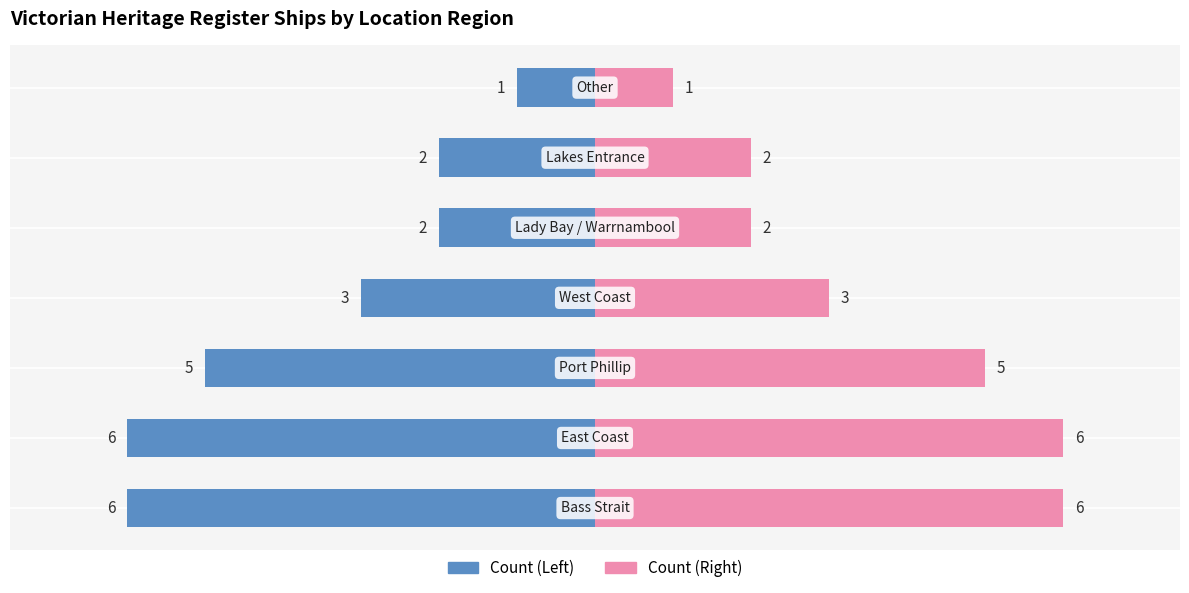

Are the bars horizontal?

Yes